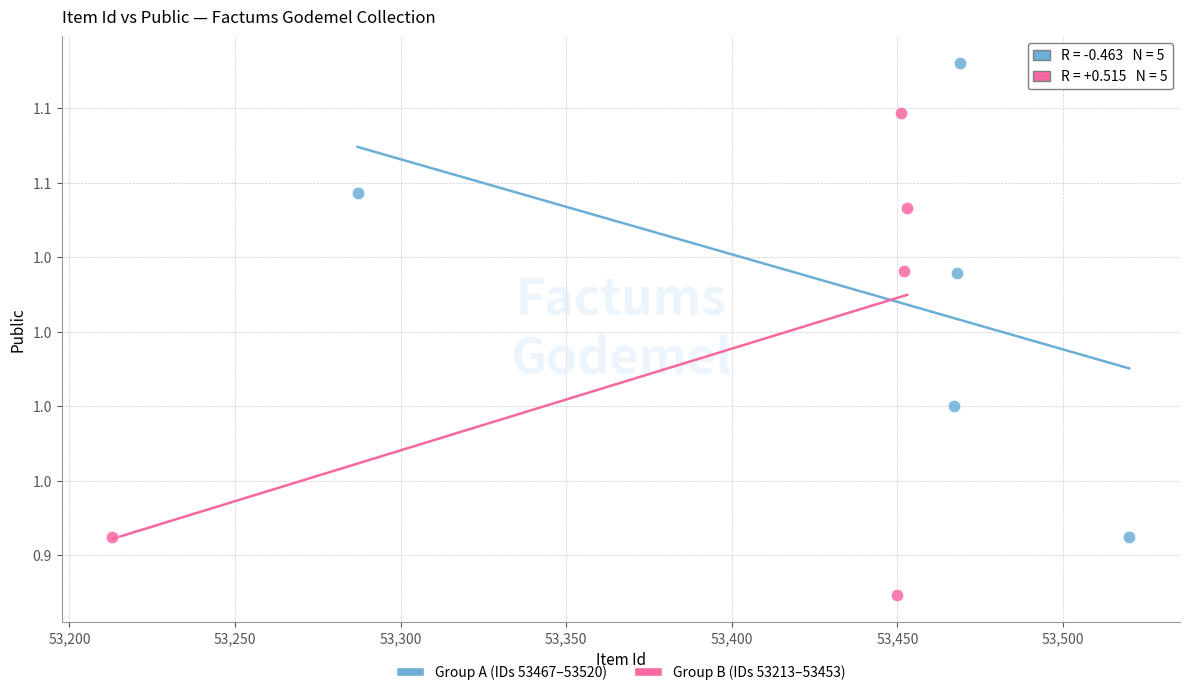

Which series reaches the minimum Y coordinate?

Group B (IDs 53213–53453)